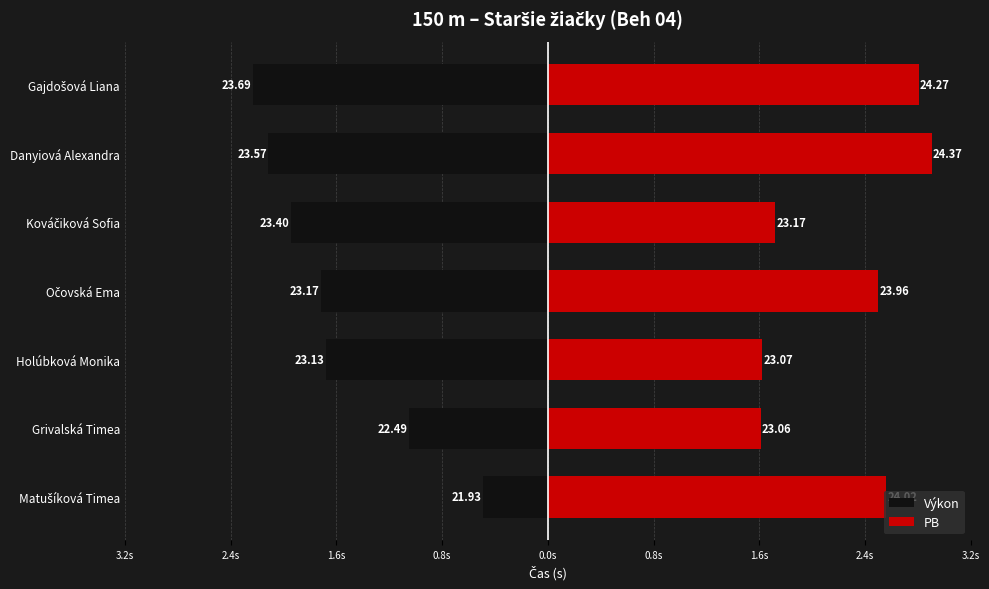

List the series in order of their overall mean, highest first.

PB, Výkon